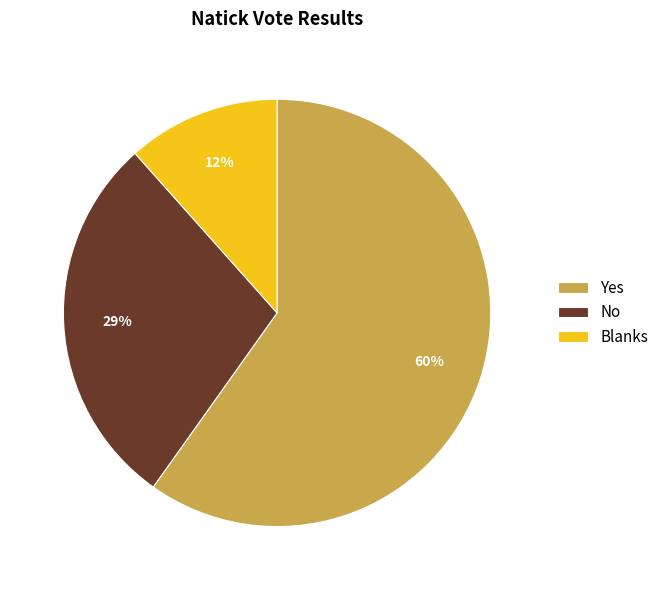

To the nearest percent, what portion does Blanks represent?

12%